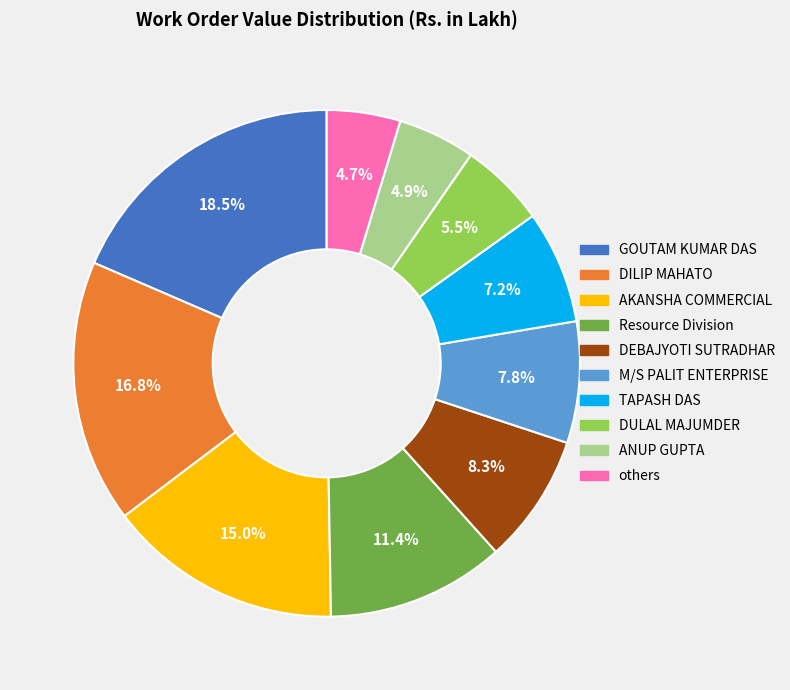

Does any single category account for the majority?

No